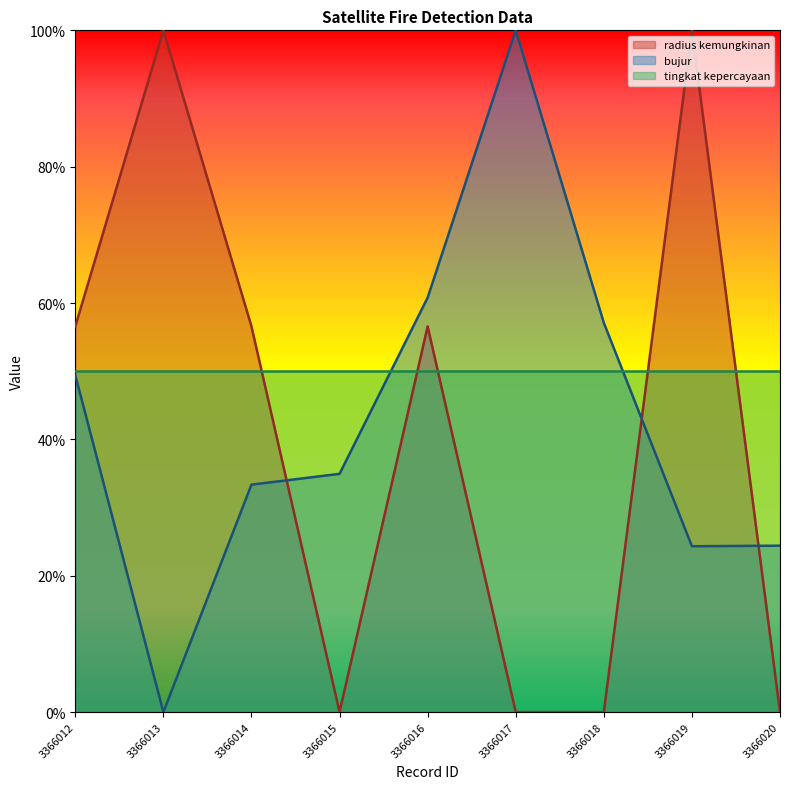

How many interior local peaks does the bujur series have?

1